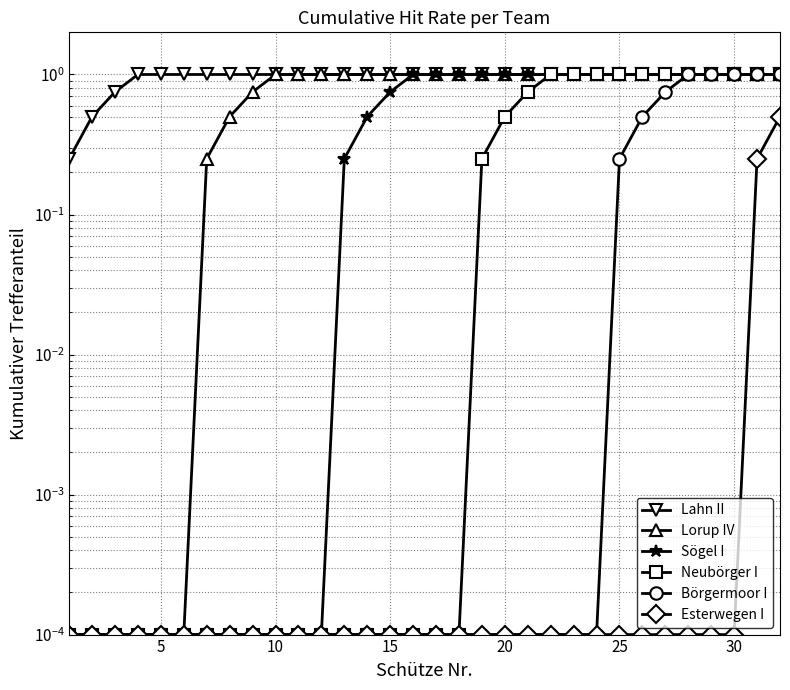

What is the difference between the maximum and minimum values in the Neubörger I series?

1.0